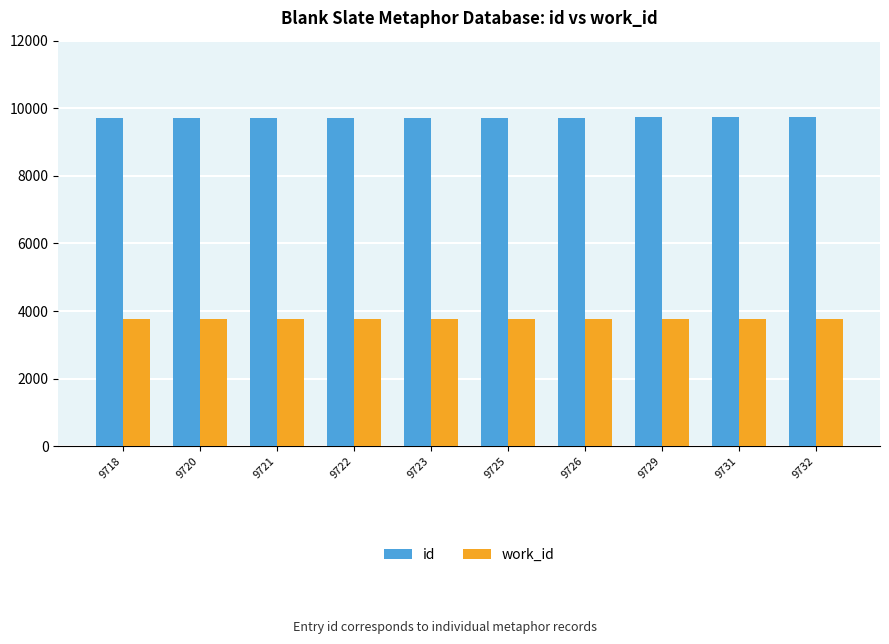

List the series in order of their peak value, highest first.

id, work_id